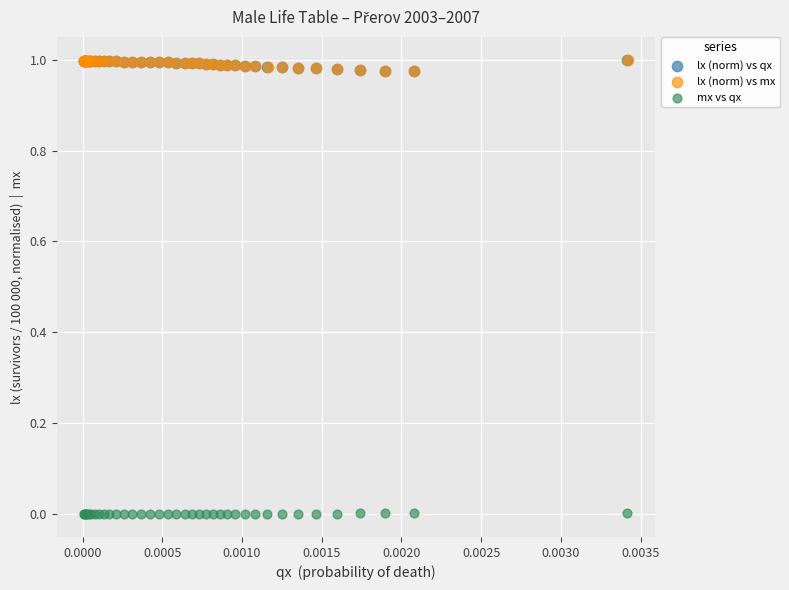

Which series reaches the minimum Y coordinate?

mx vs qx